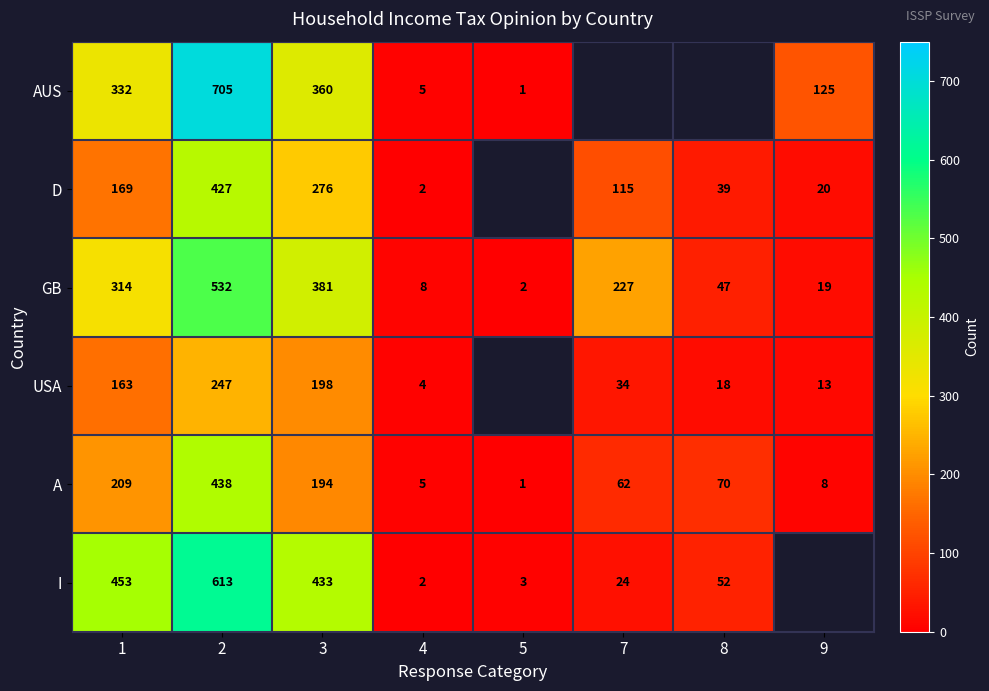

The value of GB at 8 is 47. True or false?

True